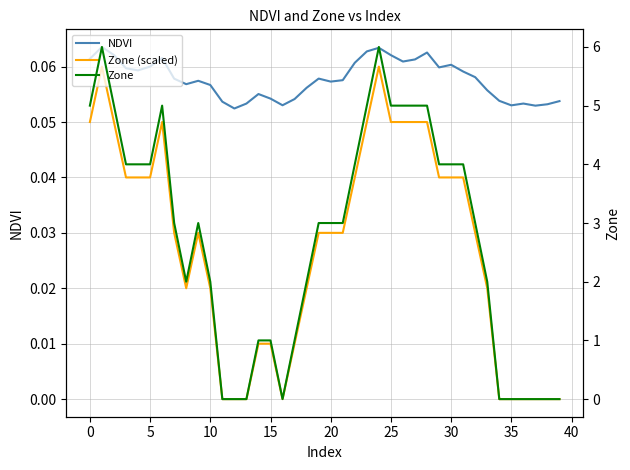

True or false: NDVI has a value of 0.0 at 33.

False